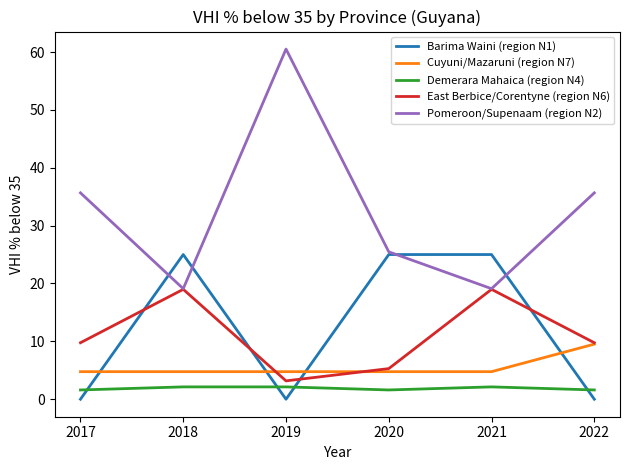

At how many categories does at least one series exceed 28?

3